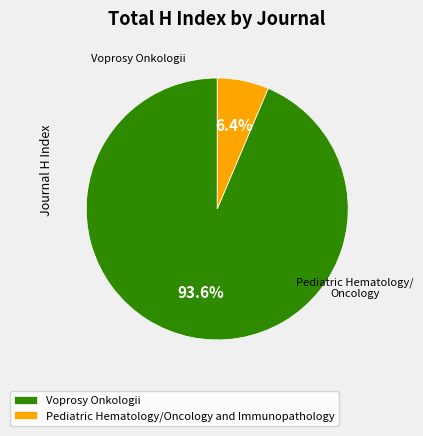

Does Pediatric Hematology/Oncology and Immunopathology account for over 50% of the chart?

No